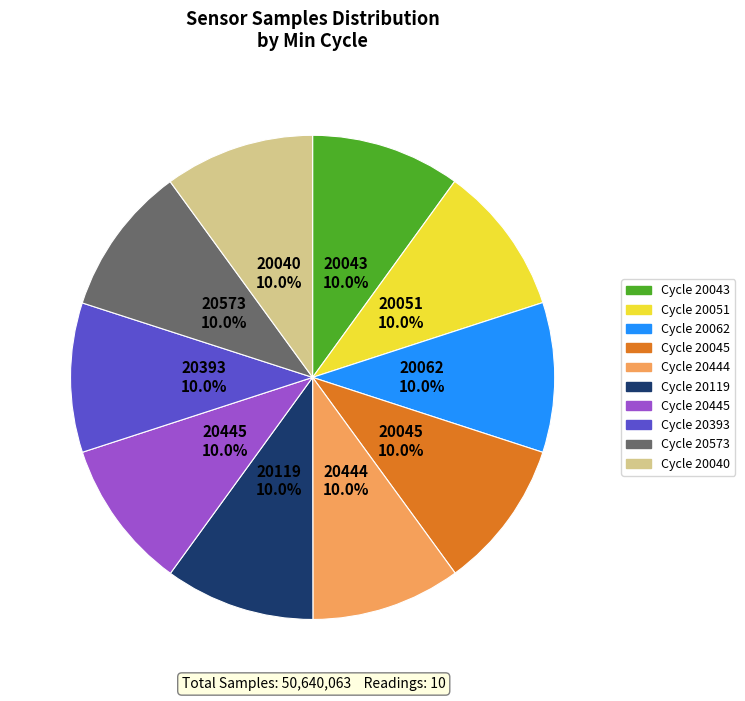

Is there any slice that represents more than half of the pie?

No